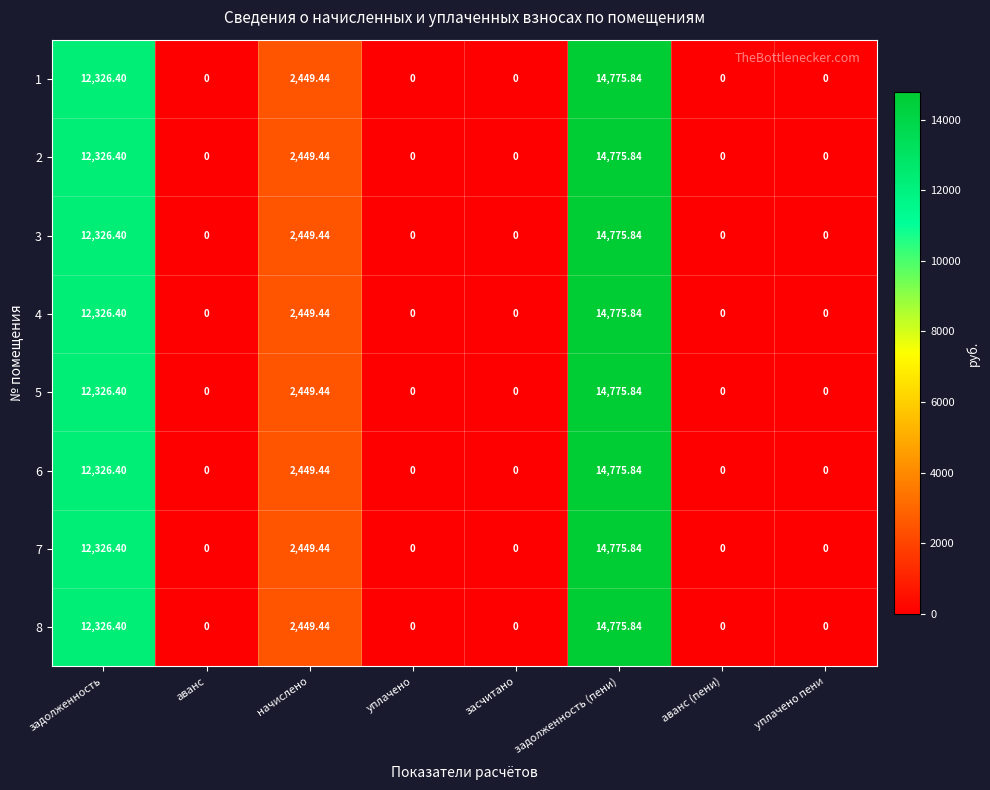

What is the greatest value displayed?

14775.8